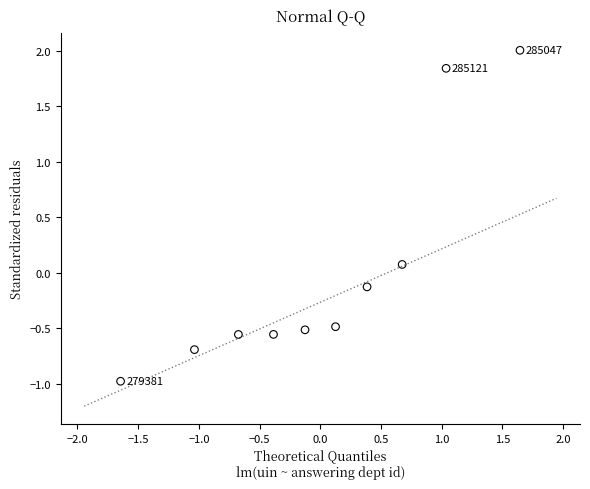

What is the range of X values (max minus min)?

3.3